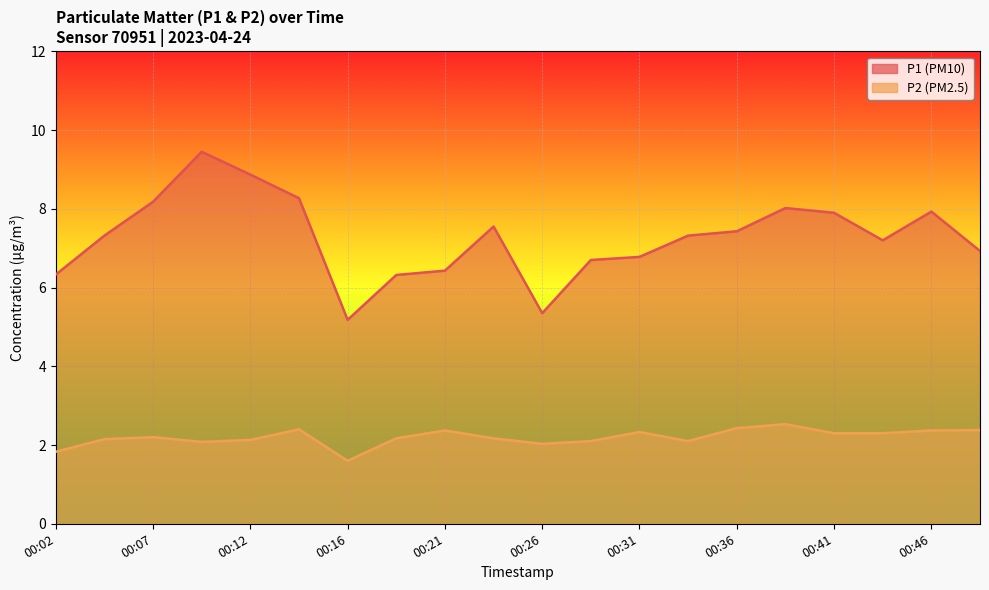

At which category does P2 reach its first local peak?

00:07